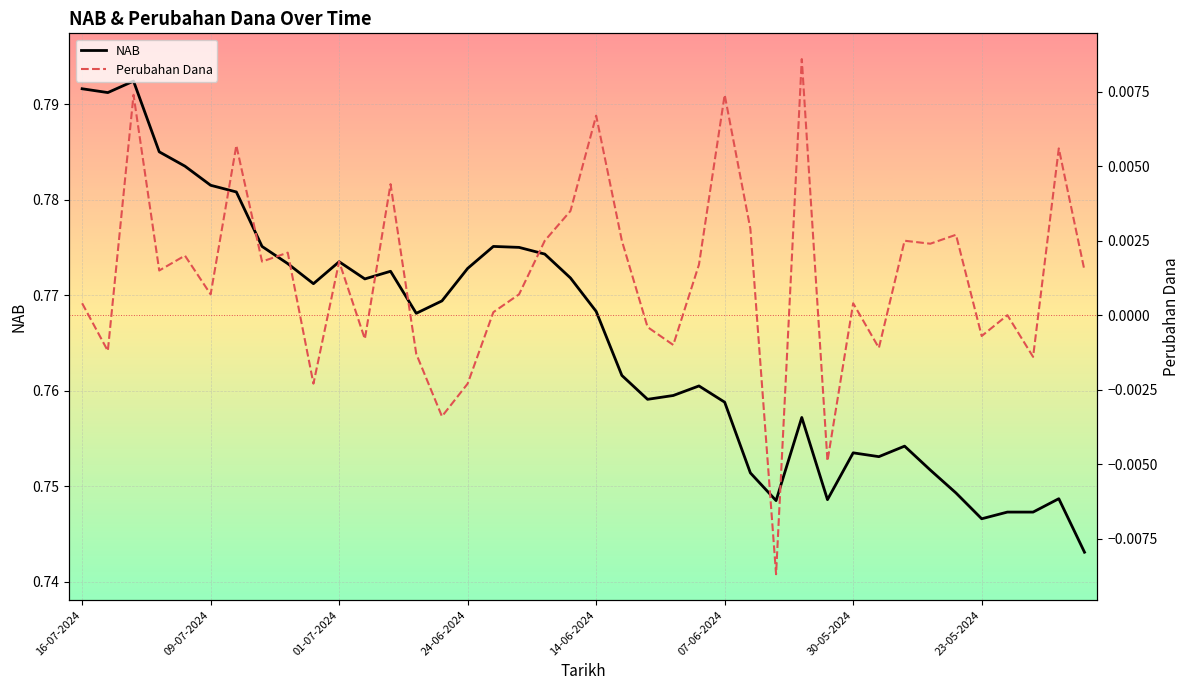

What is the lowest value of the NAB series?

0.7